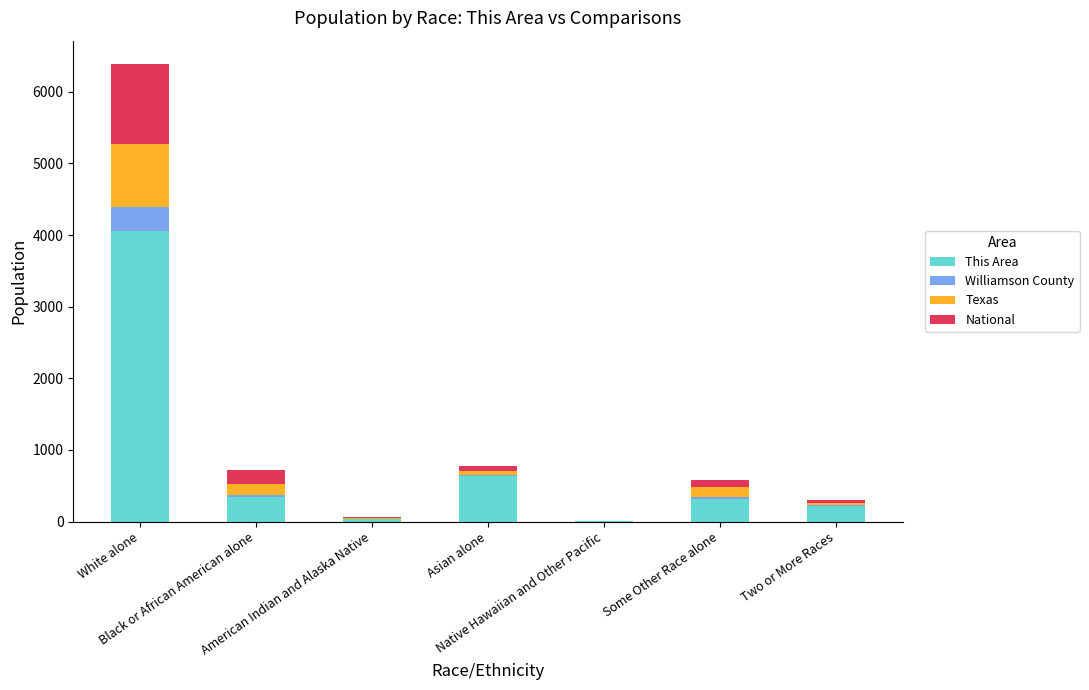

What is the highest value of the This Area series?

4062.0